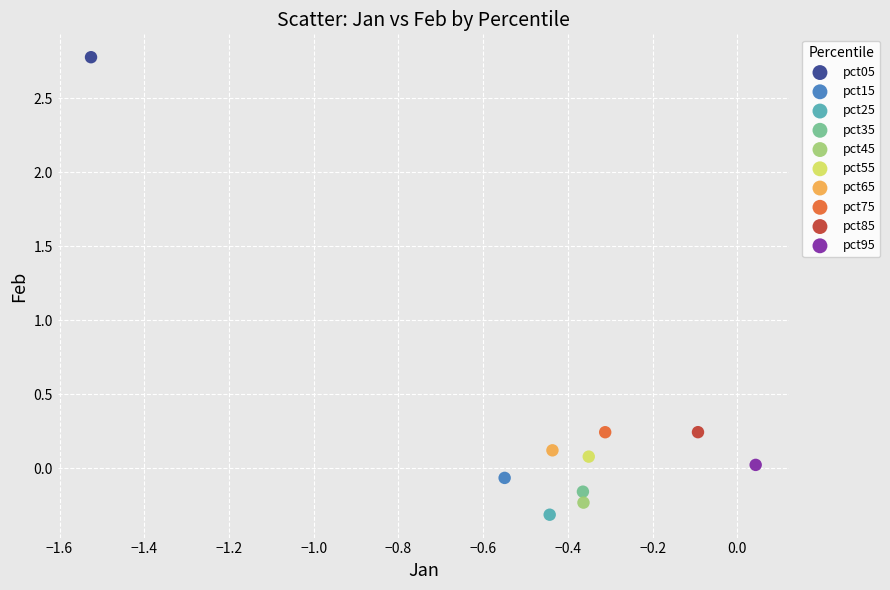

Which series reaches the minimum Y coordinate?

pct25